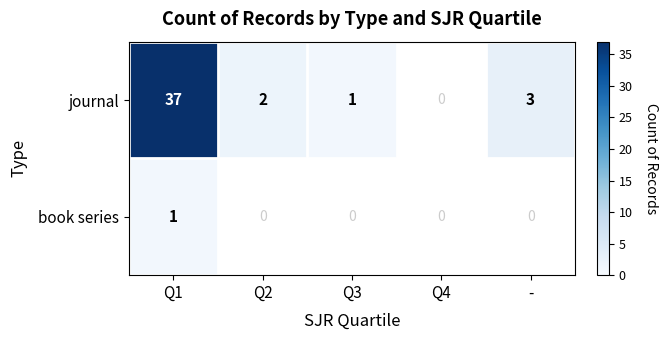

Rank the series at Q1 from lowest to highest value.

book series, journal